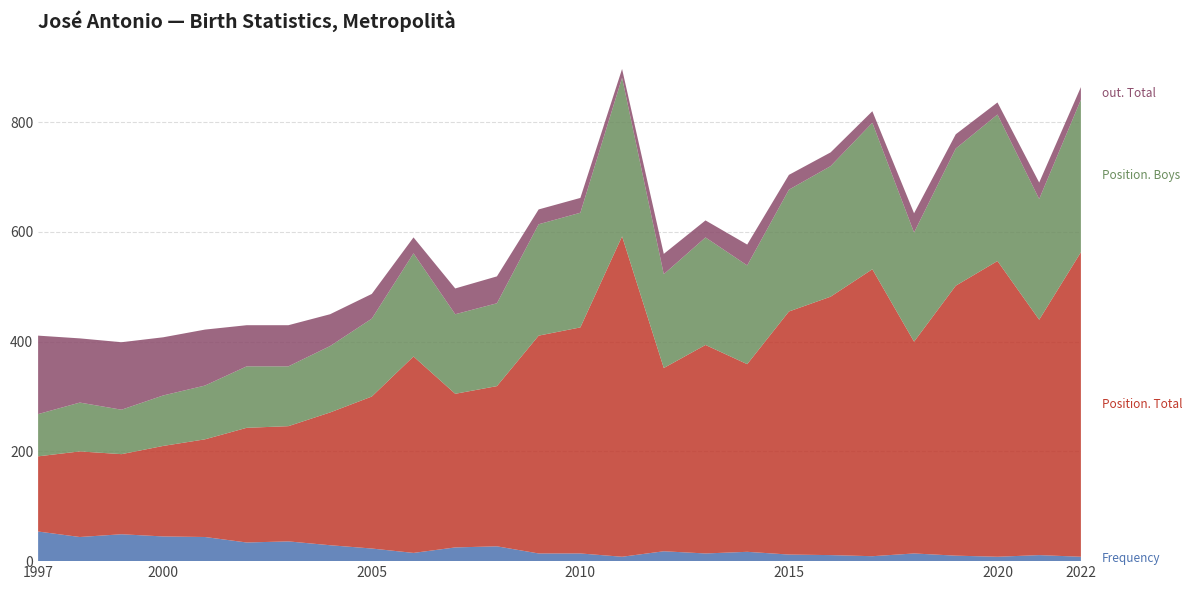

Reading left to right, list all the values displayed in this chart.

Frequency: 54	44	49	45	44	34	36	29	23	15	25	27	14	14	8	18	14	17	12	11	9	14	10	8	11	8
Position. Total: 137	156	146	165	178	209	210	242	277	358	280	292	397	412	584	334	380	342	443	471	523	386	492	539	429	555
Position. Boys: 77	89	81	92	98	112	109	121	142	188	145	151	203	209	289	171	196	180	222	238	267	199	250	267	220	278
out. Total: 143	117	123	106	102	75	75	58	45	29	47	49	27	27	16	37	31	38	27	25	21	35	26	22	30	23